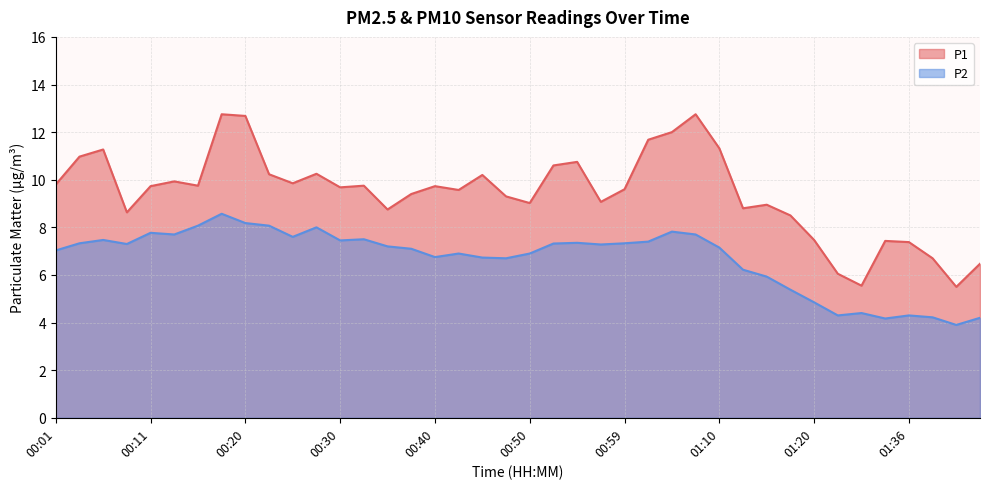

Reading right to left, what are all the values shown in this chart?

P1: 6.5	5.5	6.7	7.4	7.4	5.5	6.0	7.5	8.5	8.9	8.8	11.3	12.8	12.0	11.7	9.6	9.1	10.8	10.6	9.0	9.3	10.2	9.6	9.7	9.4	8.8	9.8	9.7	10.2	9.8	10.2	12.7	12.8	9.8	9.9	9.7	8.6	11.3	11.0	9.8
P2: 4.2	3.9	4.2	4.3	4.2	4.4	4.3	4.8	5.4	5.9	6.2	7.2	7.7	7.8	7.4	7.3	7.3	7.3	7.3	6.9	6.7	6.7	6.9	6.8	7.1	7.2	7.5	7.5	8.0	7.6	8.1	8.2	8.6	8.1	7.7	7.8	7.3	7.5	7.3	7.0